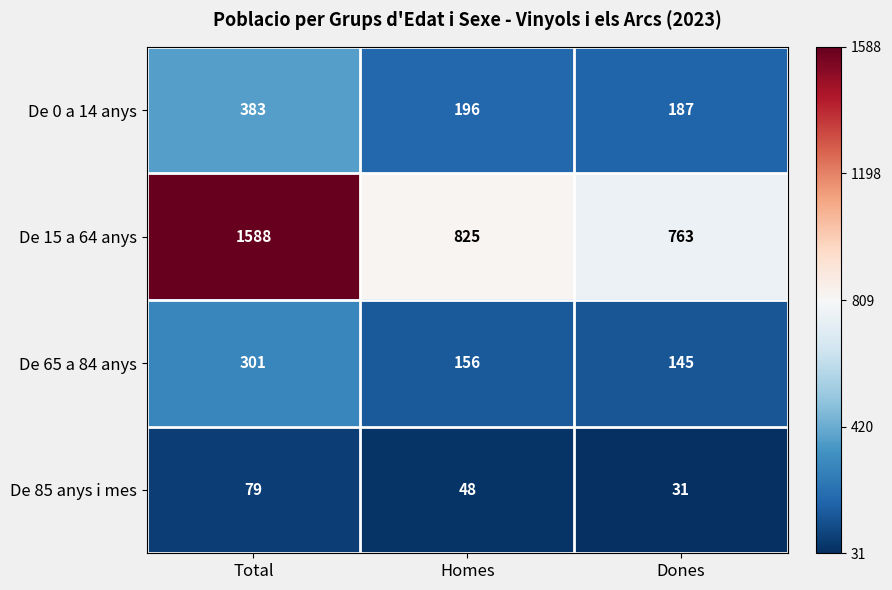

Reading left to right, transcribe all the data shown in this chart.

De 0 a 14 anys: 383	196	187
De 15 a 64 anys: 1588	825	763
De 65 a 84 anys: 301	156	145
De 85 anys i mes: 79	48	31